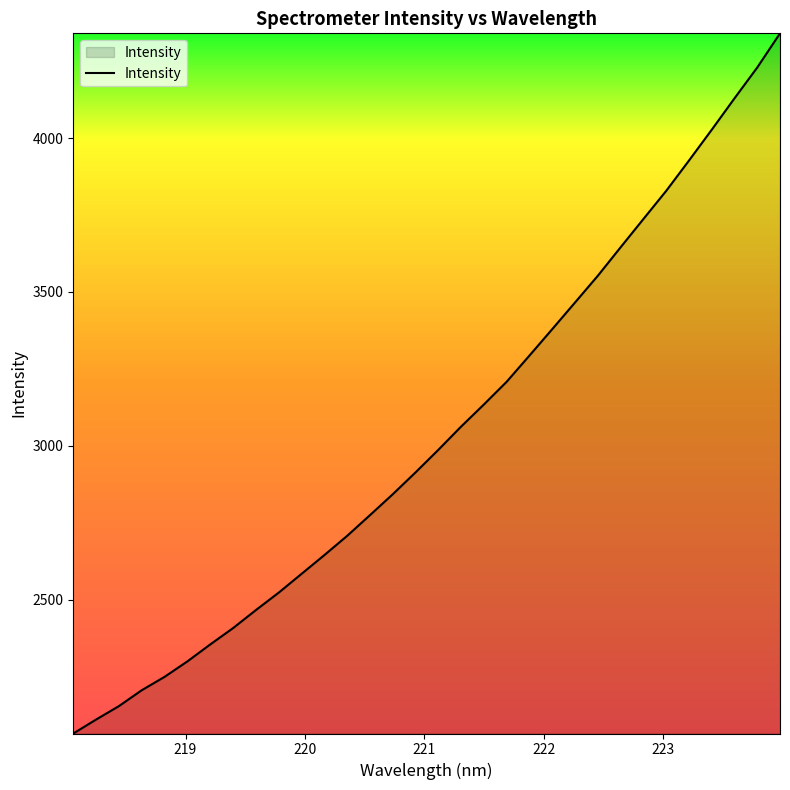

What is the smallest value displayed?

2065.7